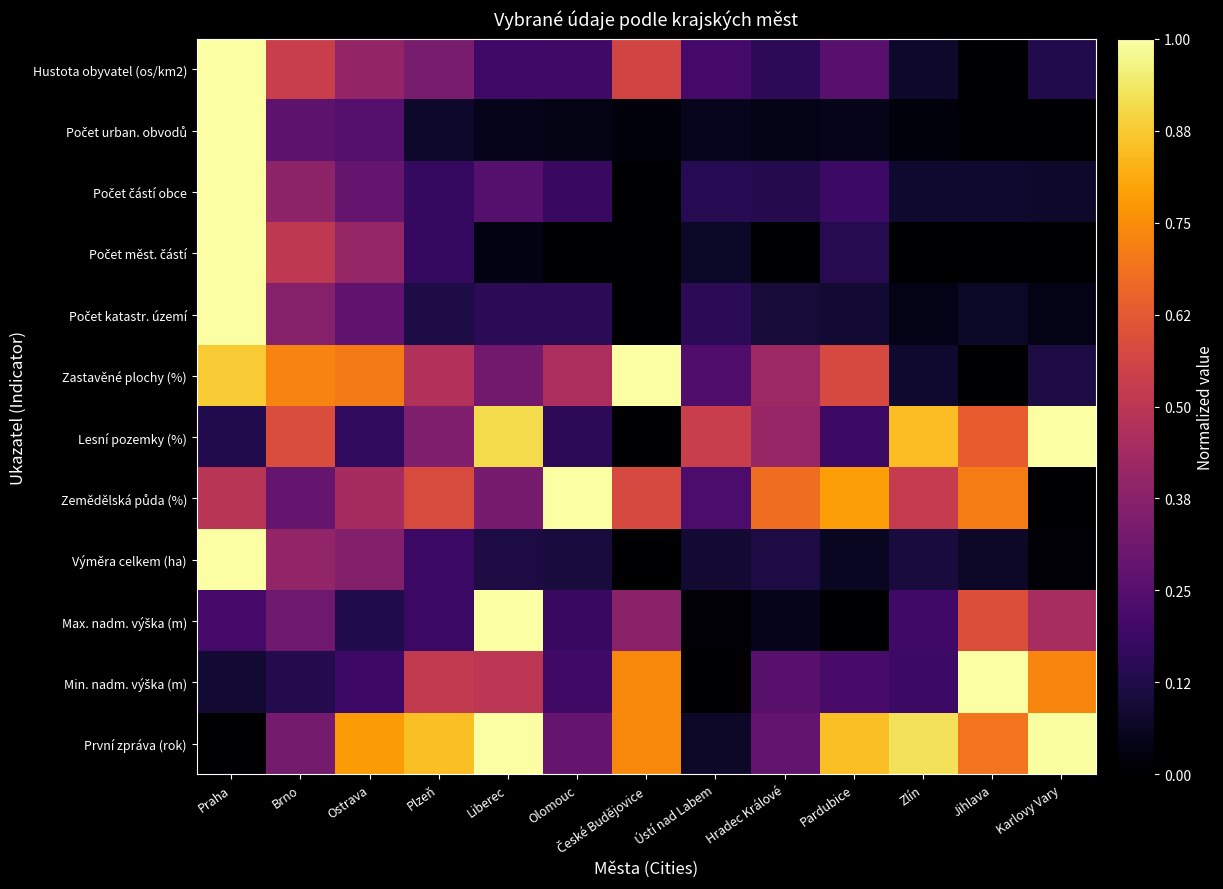

At how many categories does at least one series exceed 0?

13